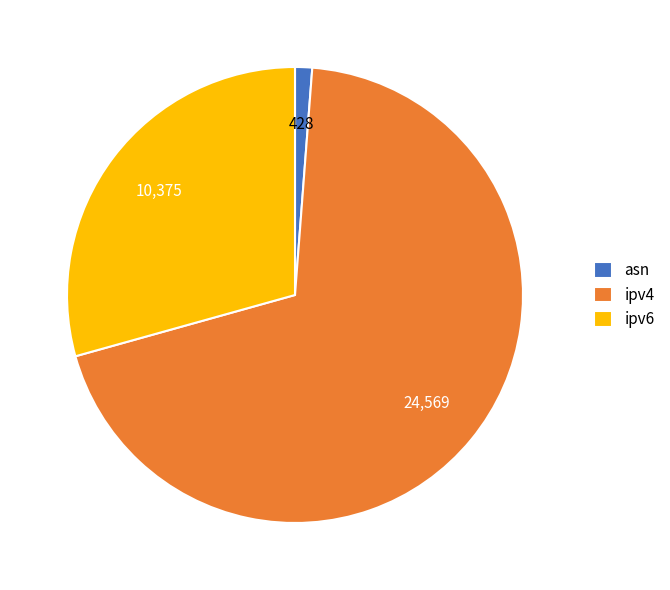

Rank the categories by value from highest to lowest.

ipv4, ipv6, asn